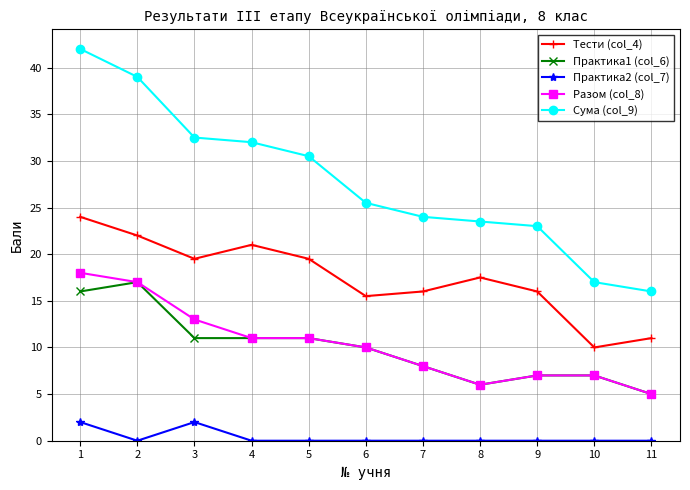

Reading left to right, what are all the values shown in this chart?

Тести (col_4): 24.0	22.0	19.5	21.0	19.5	15.5	16.0	17.5	16.0	10.0	11.0
Практика1 (col_6): 16.0	17.0	11.0	11.0	11.0	10.0	8.0	6.0	7.0	7.0	5.0
Практика2 (col_7): 2.0	0.0	2.0	0.0	0.0	0.0	0.0	0.0	0.0	0.0	0.0
Разом (col_8): 18.0	17.0	13.0	11.0	11.0	10.0	8.0	6.0	7.0	7.0	5.0
Сума (col_9): 42.0	39.0	32.5	32.0	30.5	25.5	24.0	23.5	23.0	17.0	16.0